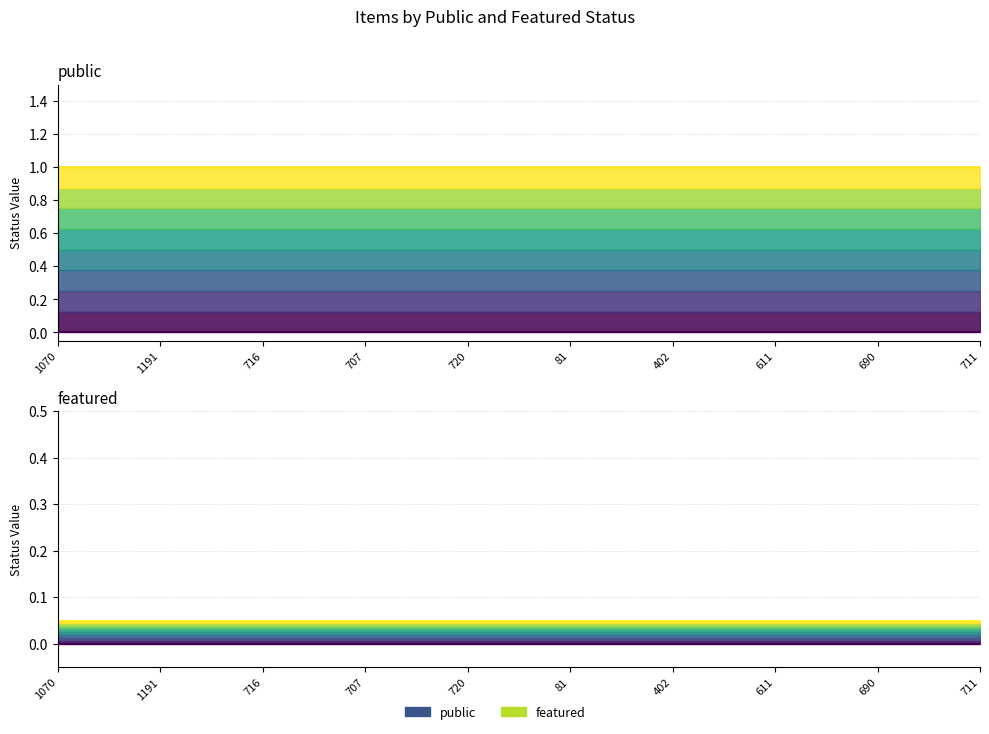

At which category is the sum across all series the highest?

1070